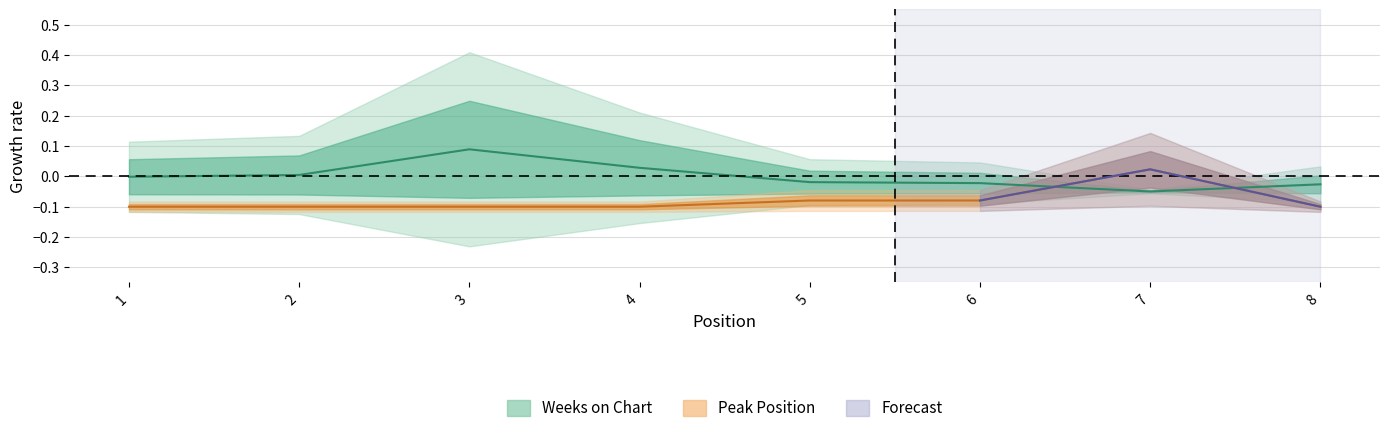

Reading left to right, what are all the values shown in this chart?

Weeks on Chart: 1=-0.0	2=0.0	3=0.1	4=0.0	5=-0.0	6=-0.0	7=-0.1	8=-0.0
Peak Position: 1=-0.1	2=-0.1	3=-0.1	4=-0.1	5=-0.1	6=-0.1	7=0.0	8=-0.1